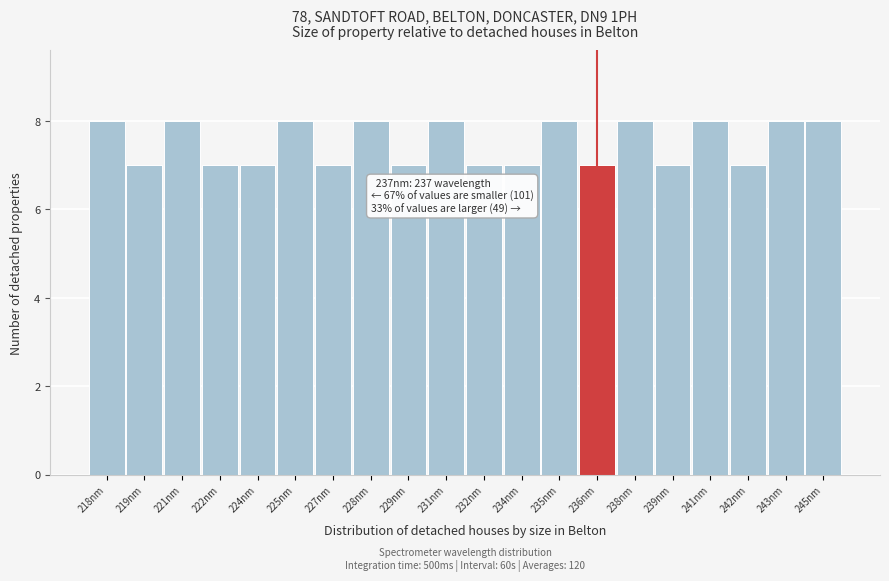

Reading left to right, what are all the values shown in this chart?

218nm=8	219nm=7	221nm=8	222nm=7	224nm=7	225nm=8	227nm=7	228nm=8	229nm=7	231nm=8	232nm=7	234nm=7	235nm=8	236nm=7	238nm=8	239nm=7	241nm=8	242nm=7	243nm=8	245nm=8